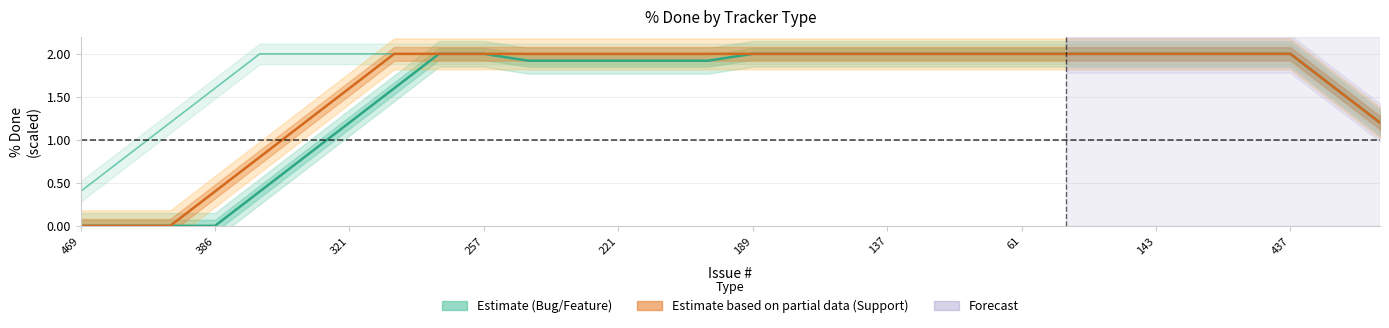

At which category is the sum across all series the highest?

143